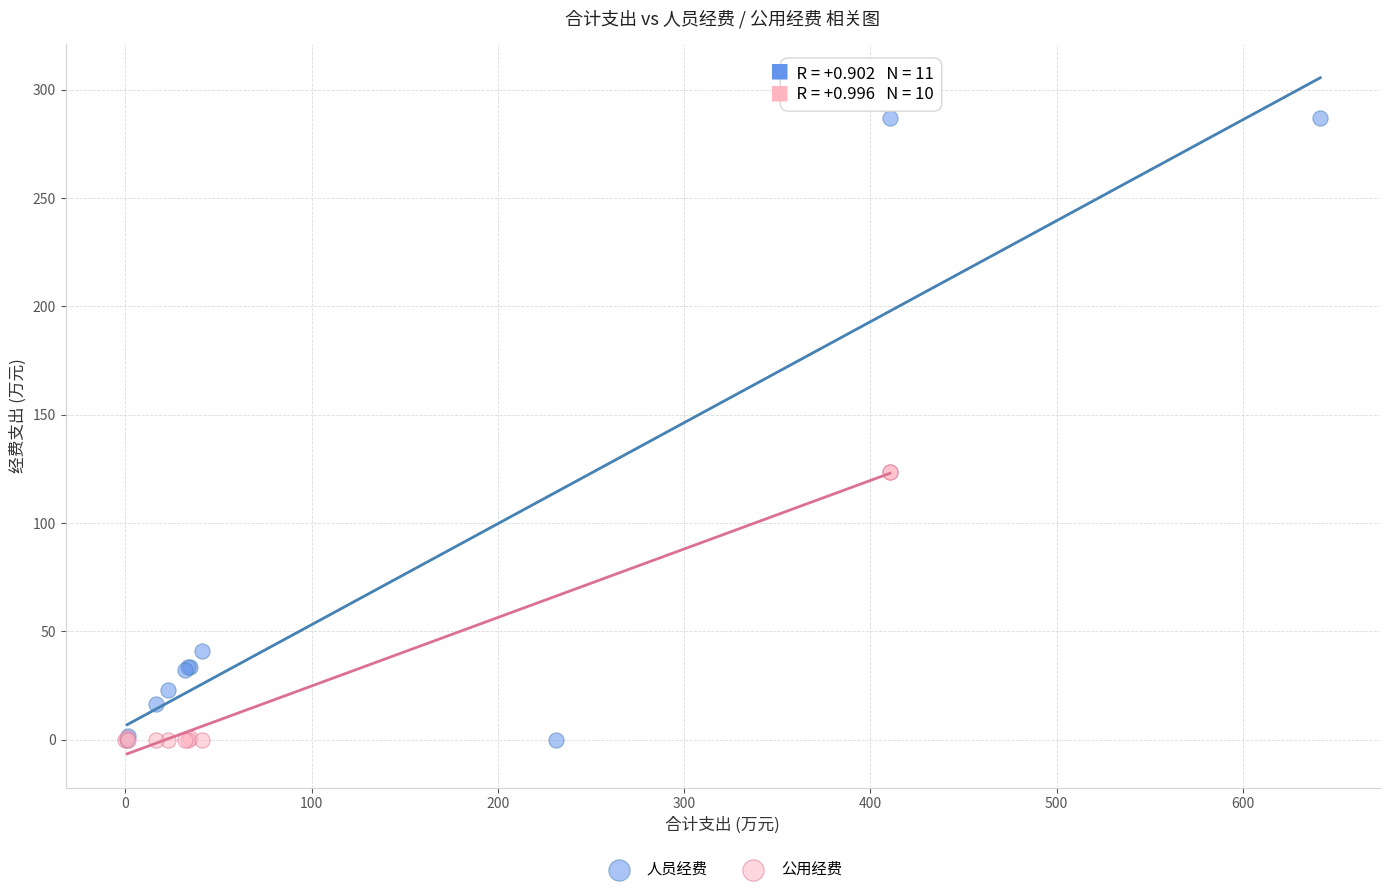

Which series reaches the maximum Y coordinate?

人员经费